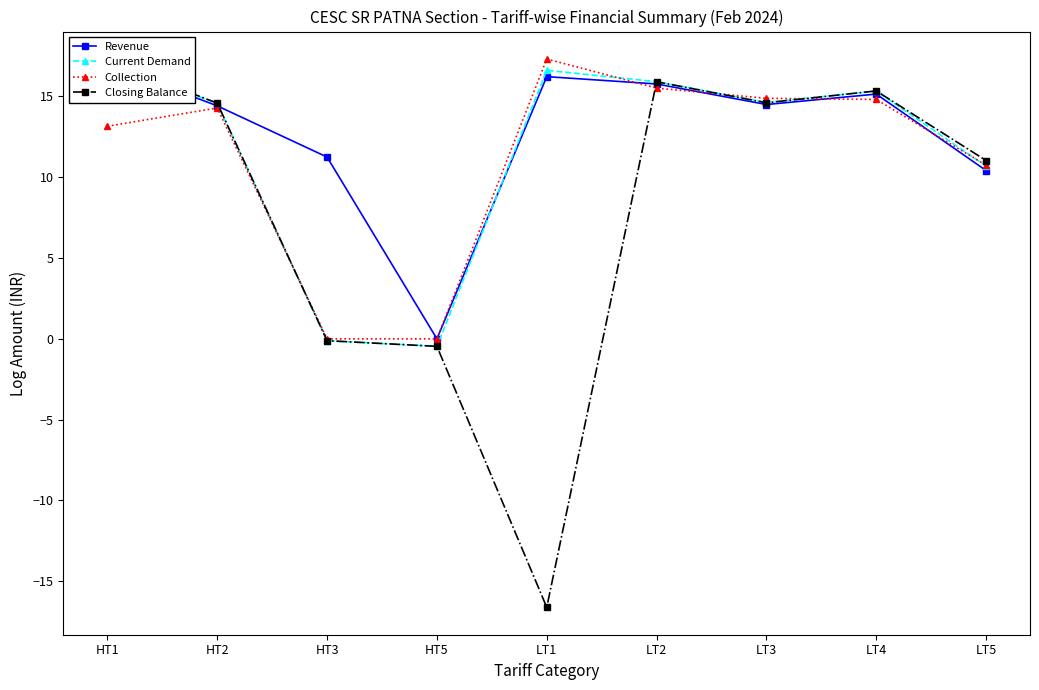

True or false: Closing Balance has more than 0 points higher than both neighbors.

True